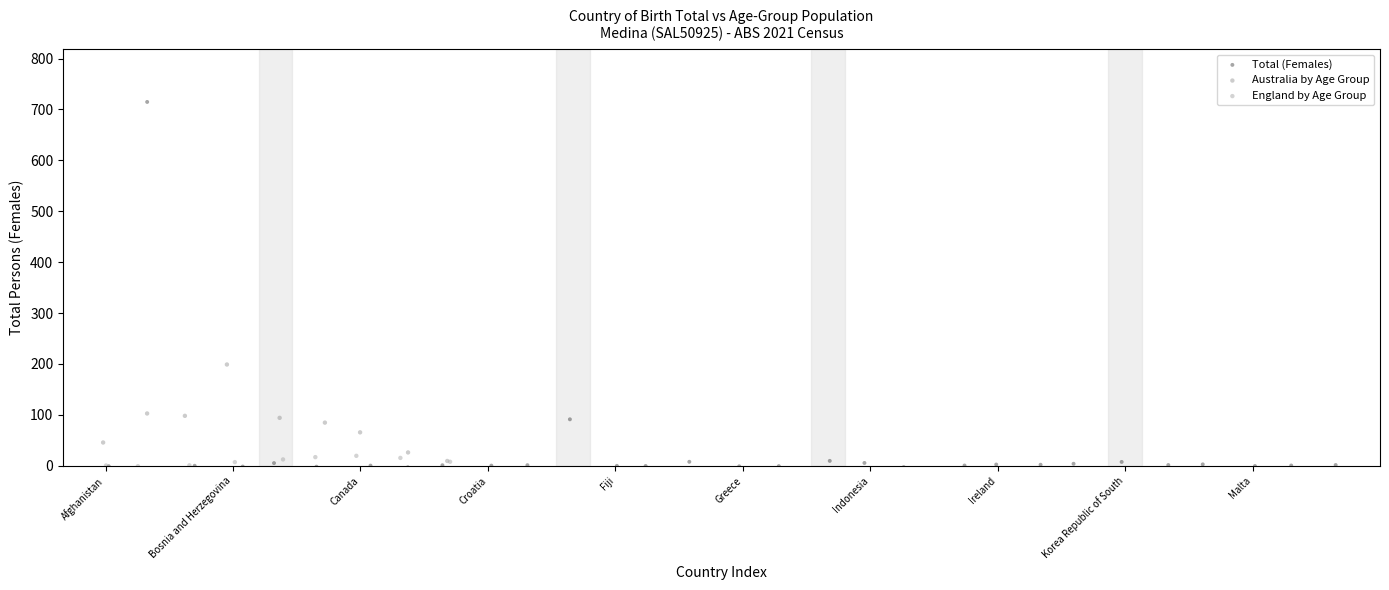

Which series reaches the maximum Y coordinate?

Total (Females)